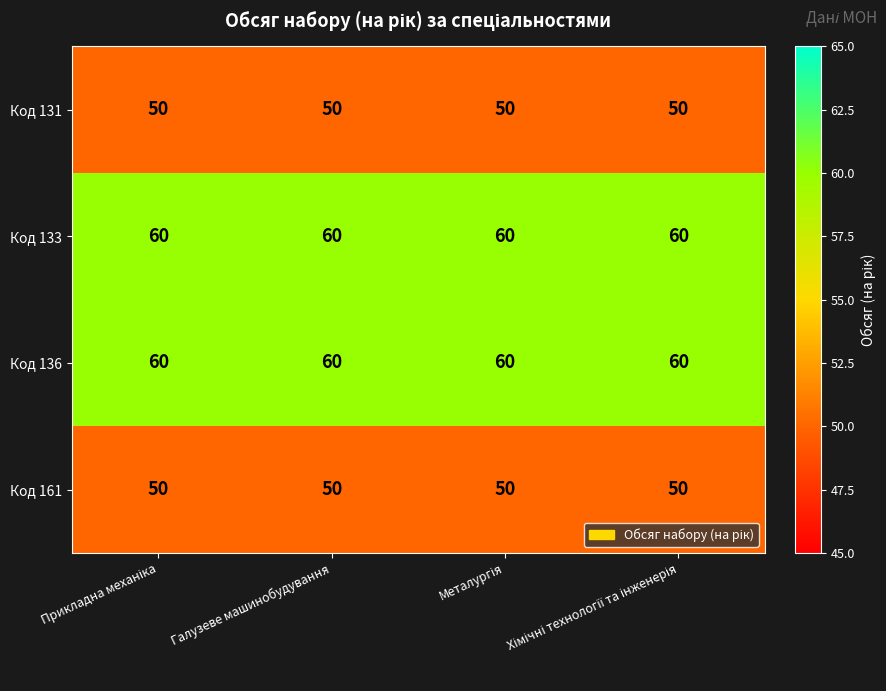

What is the highest value of the Код 133 series?

60